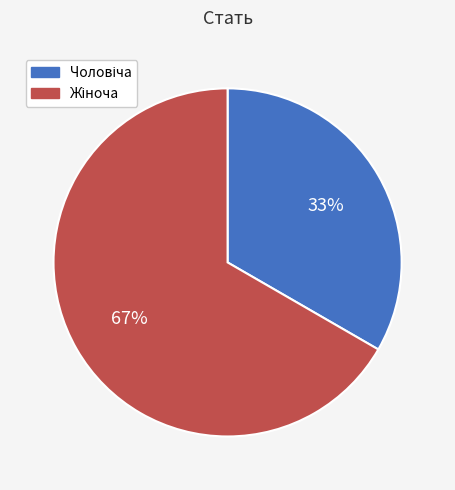

Is there any slice that represents more than half of the pie?

Yes